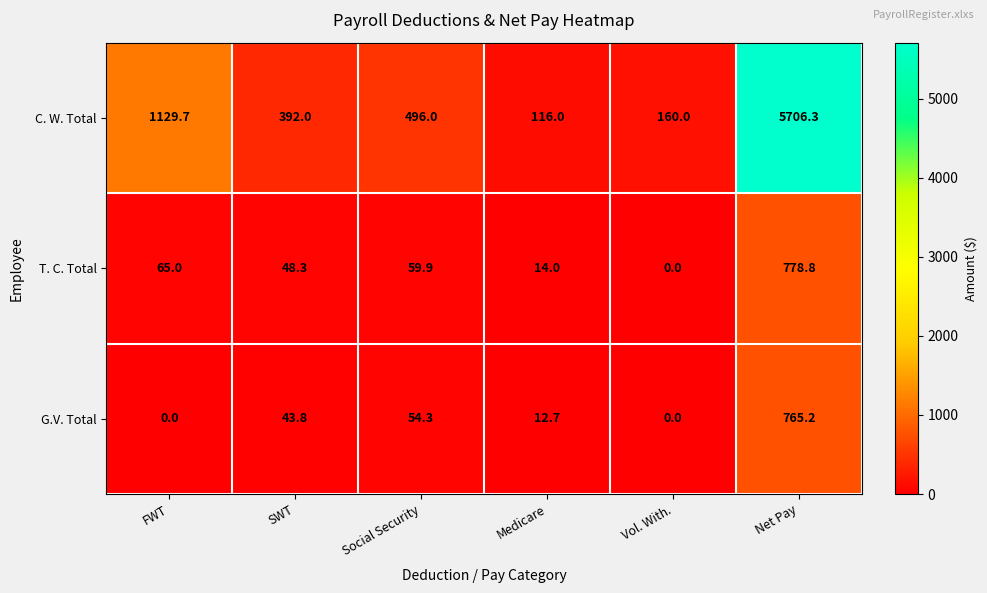

At which label does C. W. Total reach its peak?

Net Pay